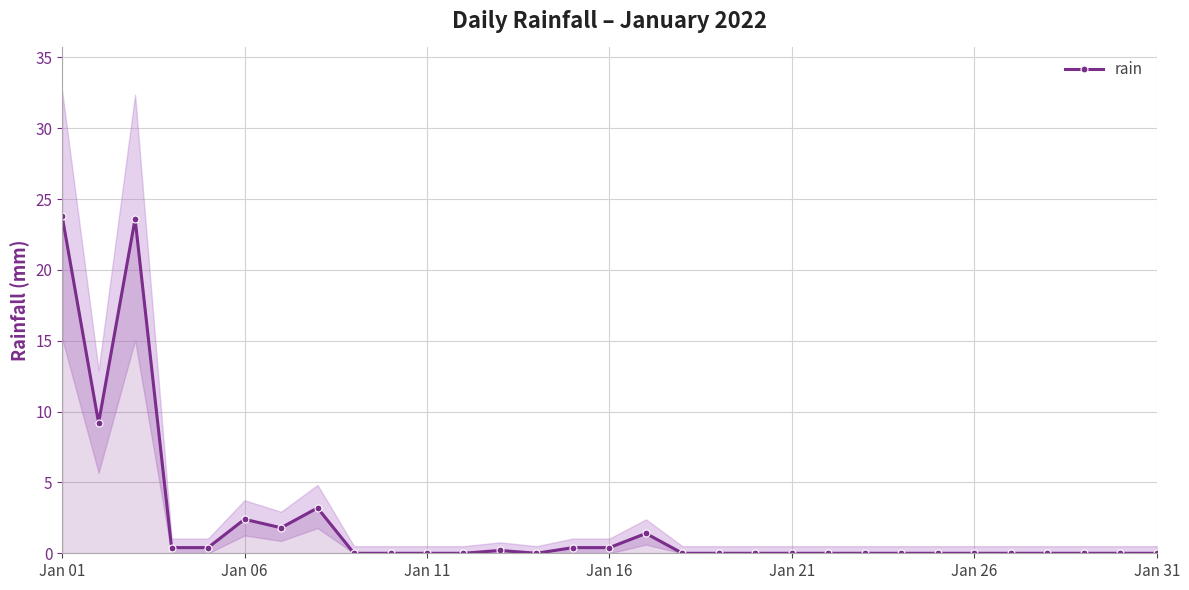

True or false: rain has more than 0 interior local peaks.

True